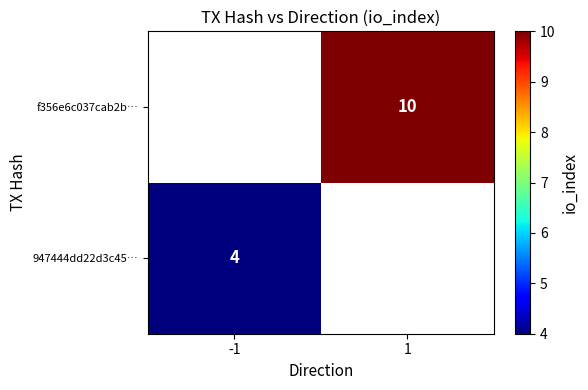

The f356e6c037cab2b… series shows 16 at 1. True or false?

False